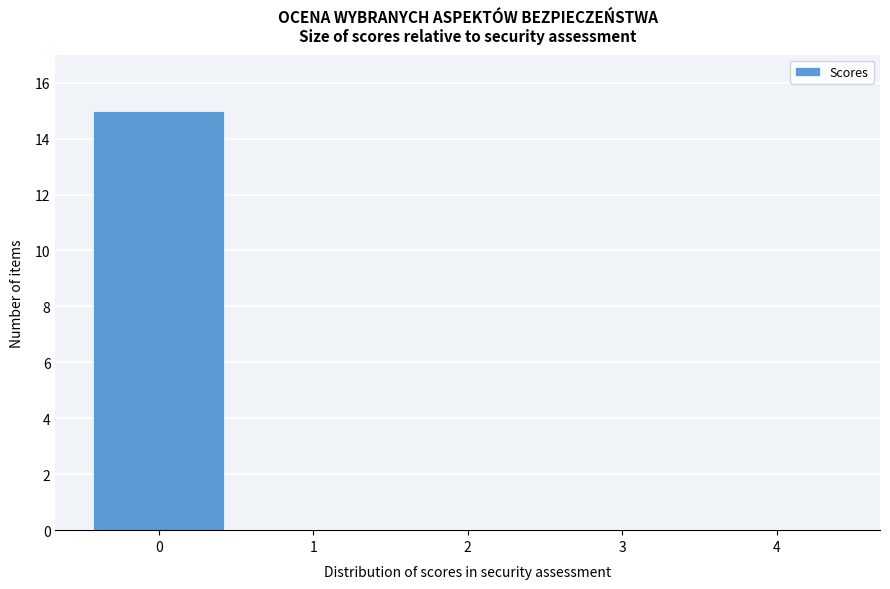

Reading left to right, transcribe this chart: for each bar, give the range it covers on the x-axis and its height. The values are not printed on the chart, so give them approximately, as read against the axis.

-0.5 to 0.5: 15
0.5 to 1.5: 0
1.5 to 2.5: 0
2.5 to 3.5: 0
3.5 to 4.5: 0